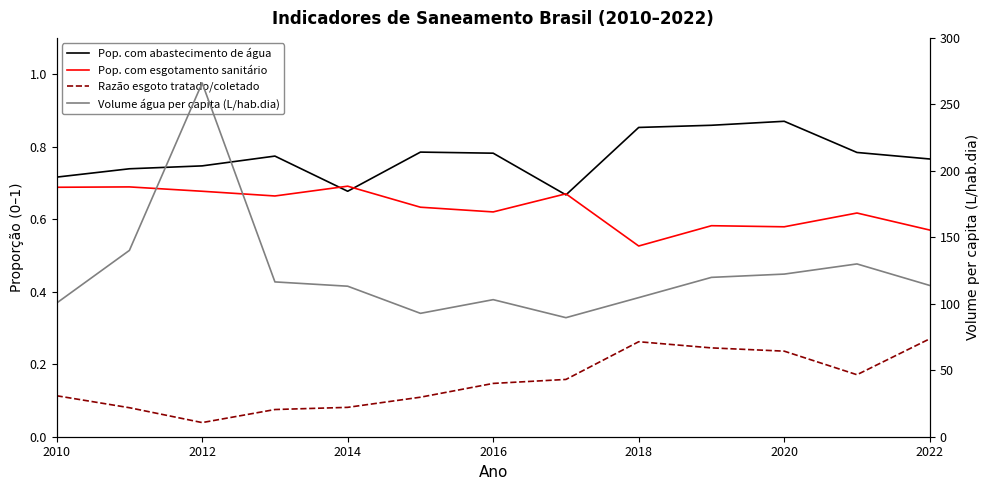

What is the sum of all Pop. com esgotamento sanitário values?

8.2